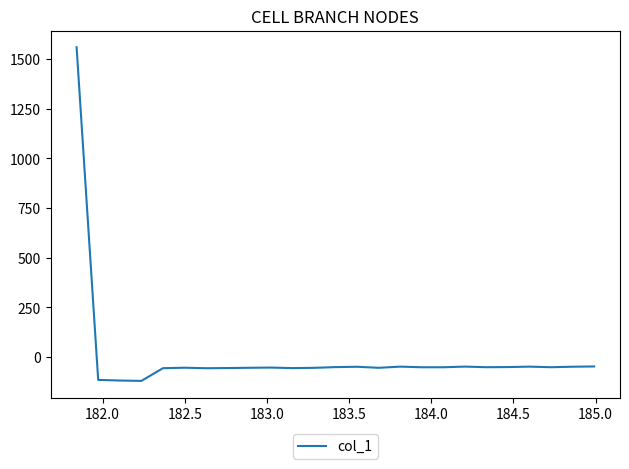

What is the difference between the maximum and minimum values?

1680.4